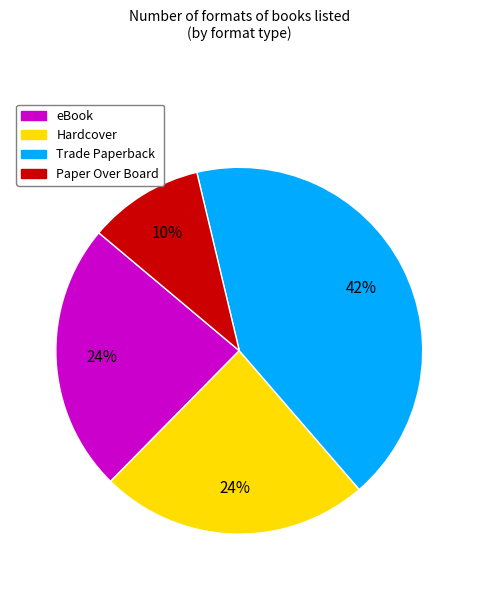

Which has a higher value, Hardcover or Trade Paperback?

Trade Paperback